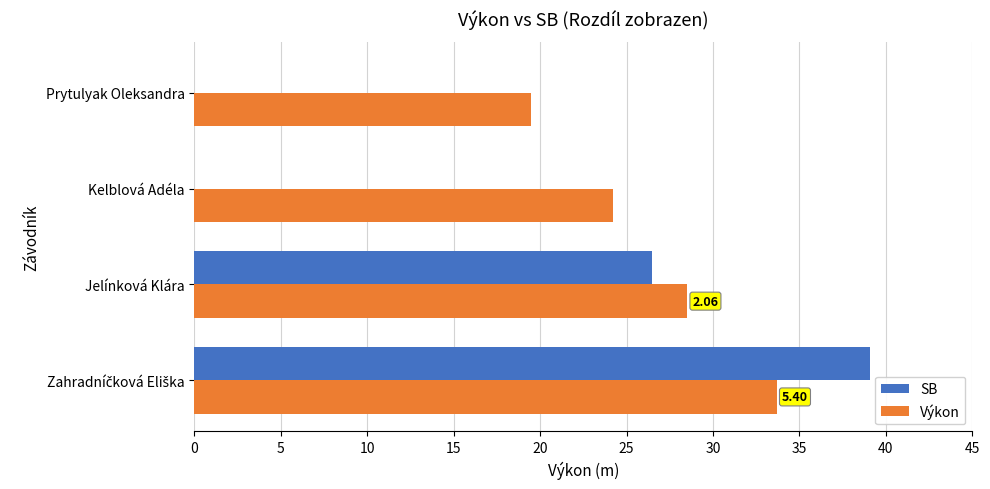

What is the sum of all Výkon values?

105.9